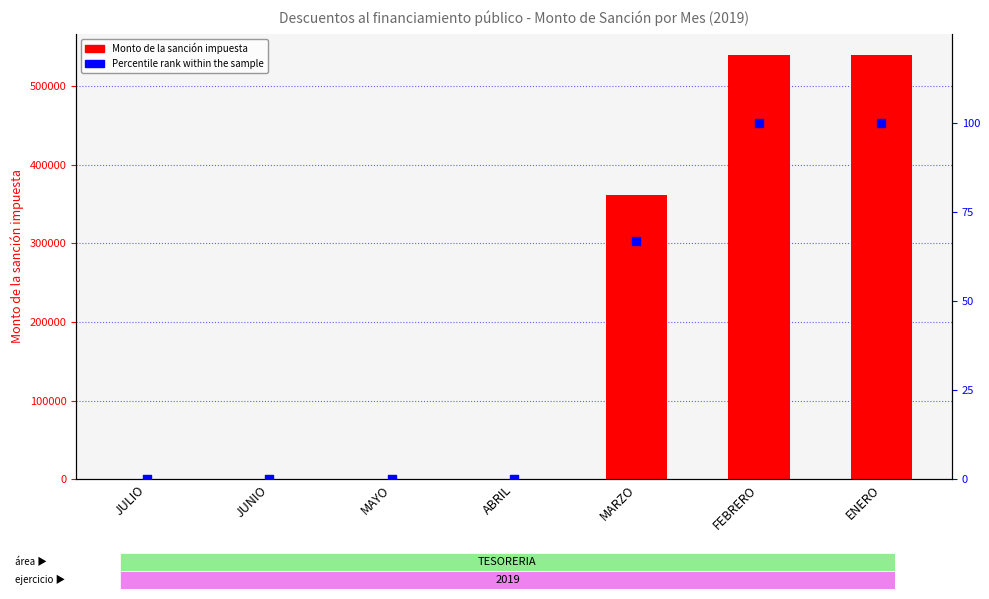

Which series has the largest Y range (max minus min)?

Monto de la sanción impuesta